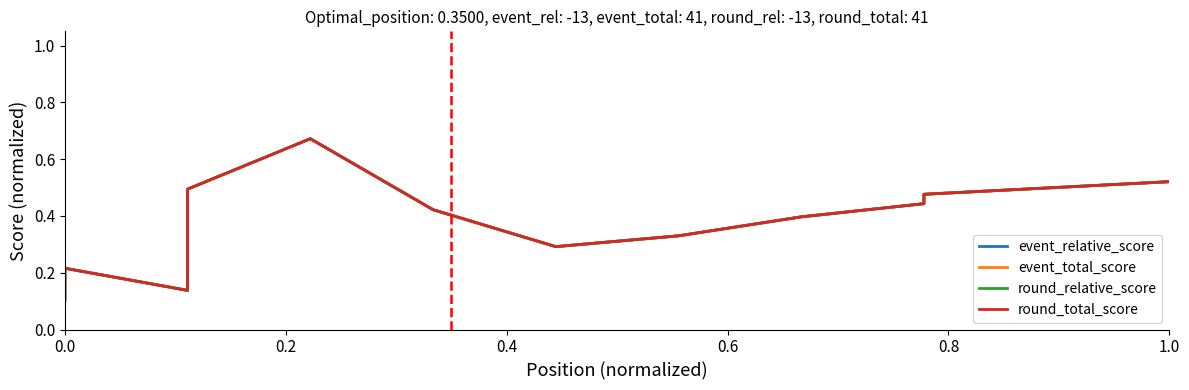

Where is the first local maximum for event_total_score?

0.2